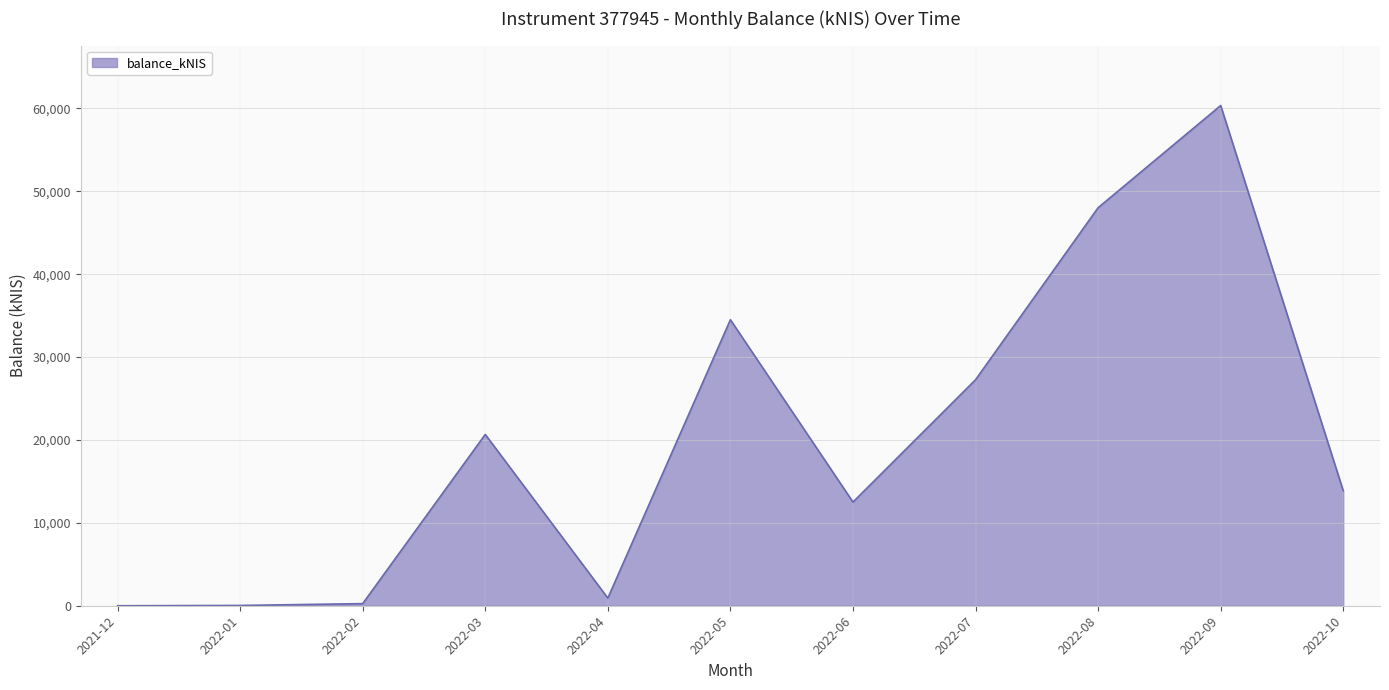

Which has a higher value, 2022-09 or 2022-06?

2022-09